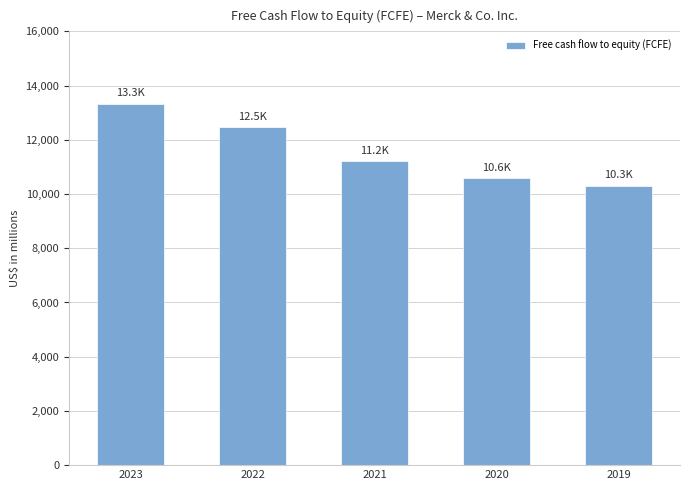

Read the value at 2019, to the nearest 100.

10300